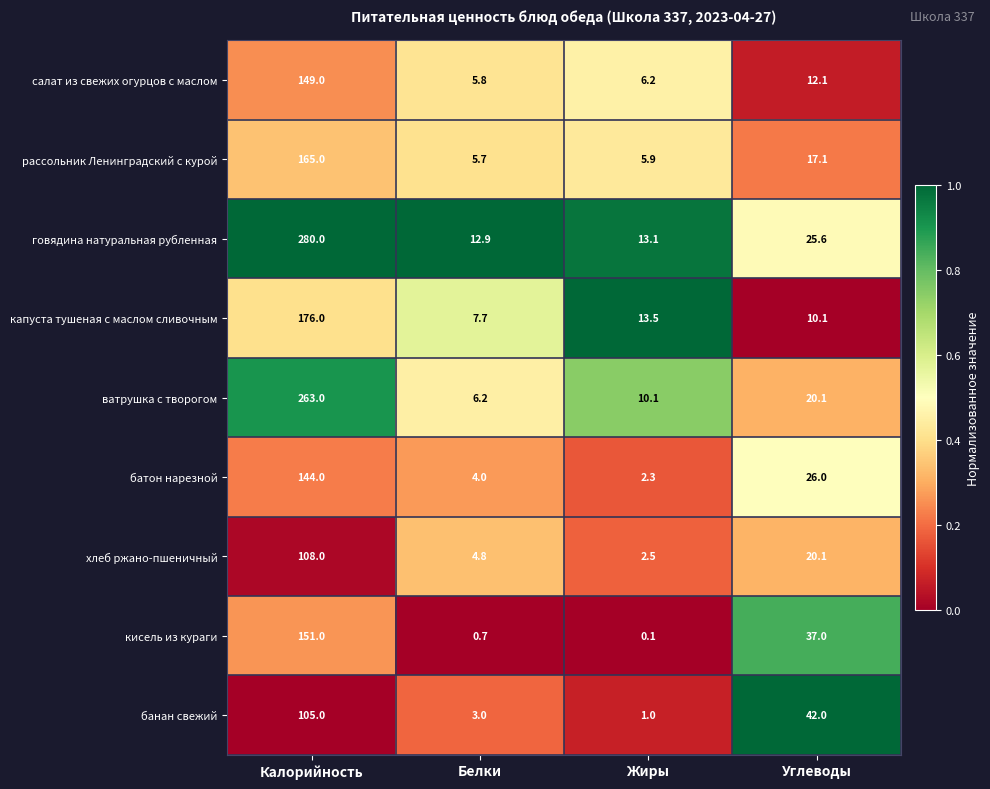

Between Жиры and Углеводы, which series saw the biggest shift?

банан свежий